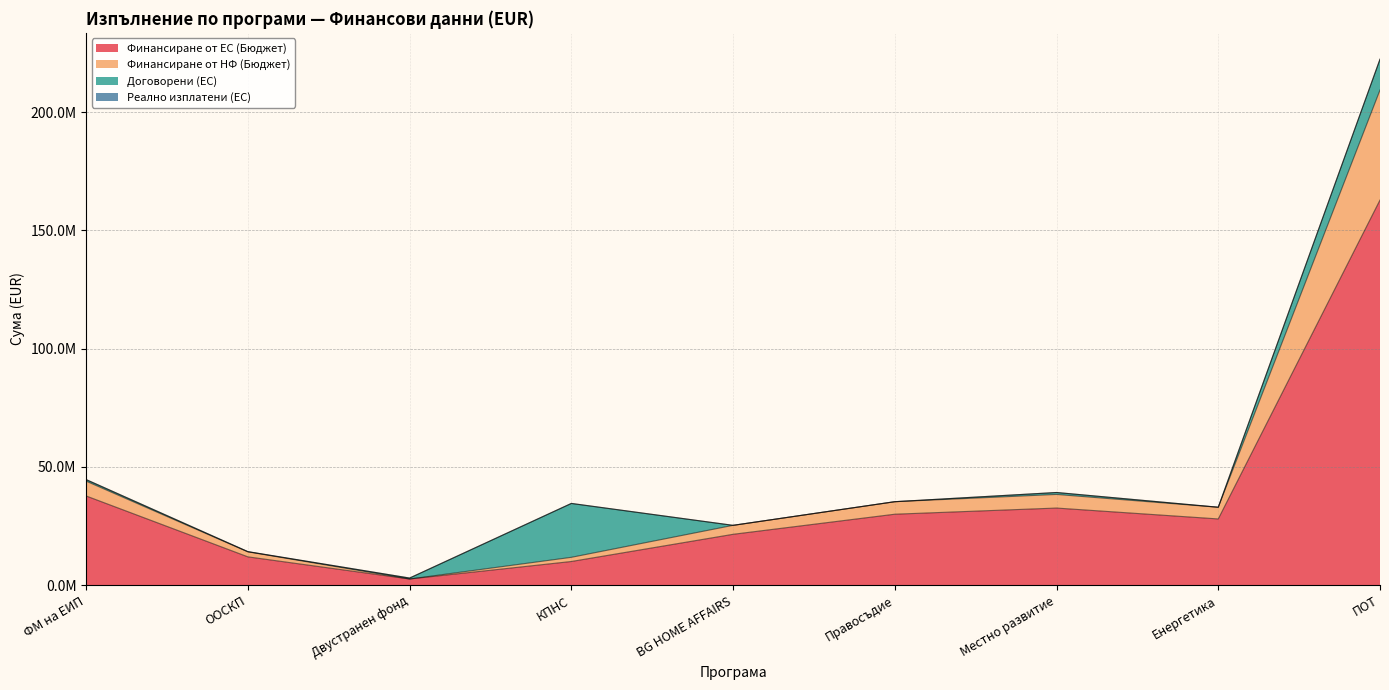

Where is Финансиране от ЕС (Бюджет) nearest to the value 82728884?

ФМ на ЕИП